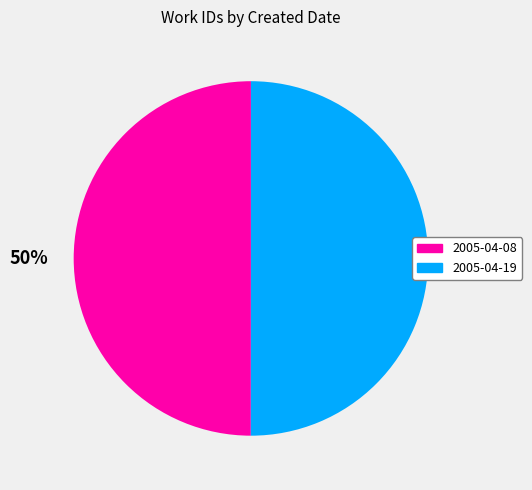

What percentage is the 2005-04-08 slice, to the nearest percent?

50%